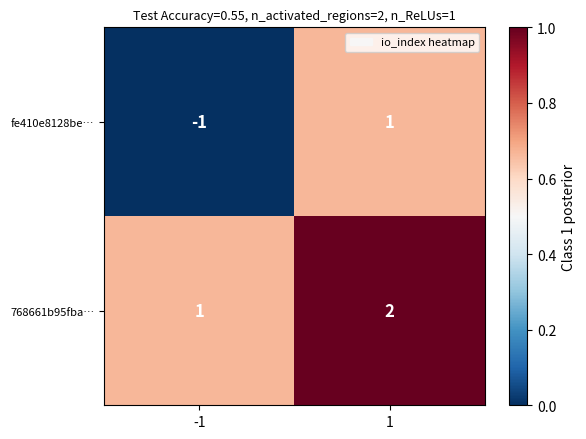

List the series in order of their overall mean, highest first.

768661b95fba…, fe410e8128be…